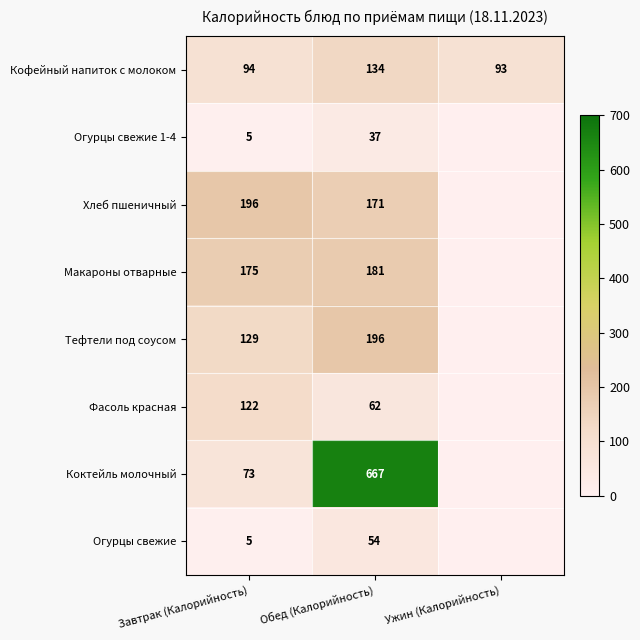

What is the sum of all Кофейный напиток с молоком values?

321